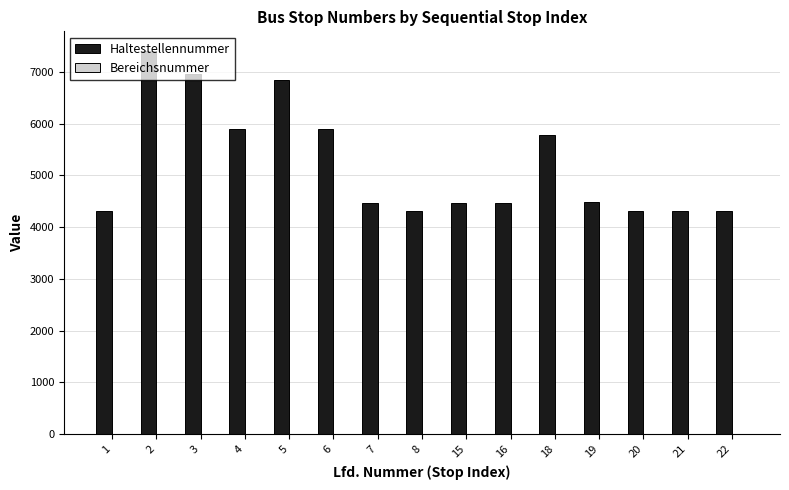

Is it true that Haltestellennummer equals 4314 at 8?

True